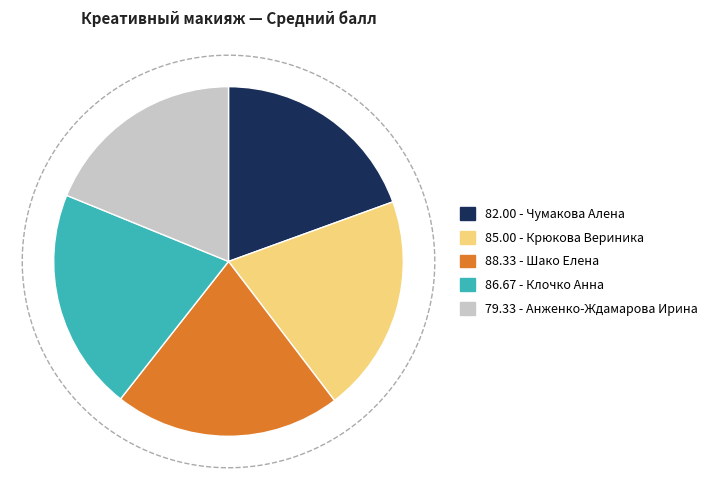

To the nearest percent, what is the combined percentage of Чумакова Алена and Шако Елена?

40%